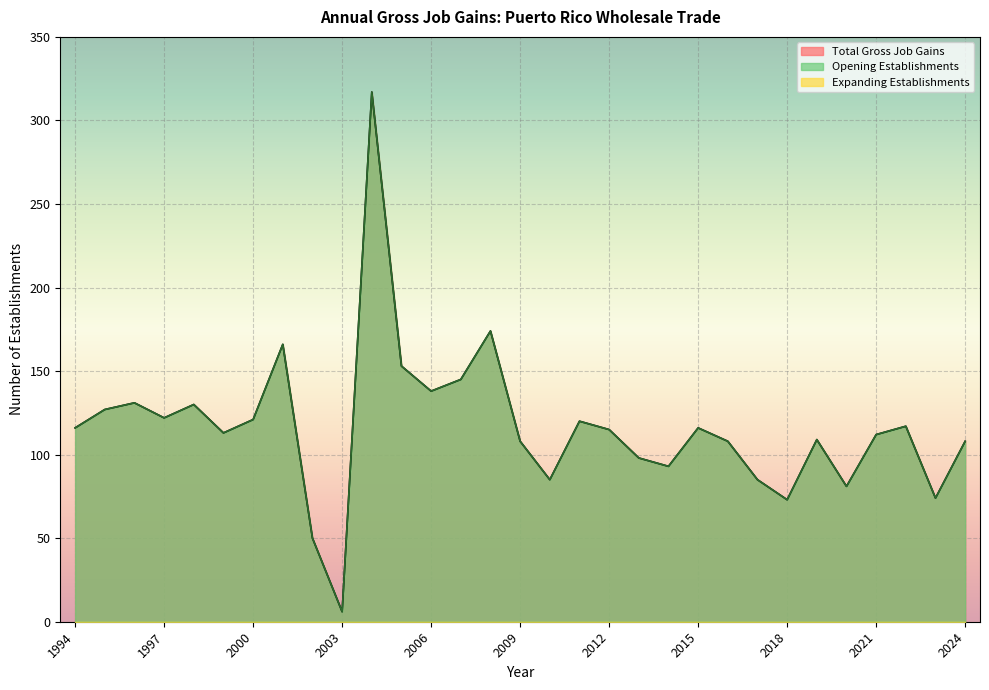

True or false: Opening Establishments and Total Gross Job Gains cross at least once.

False